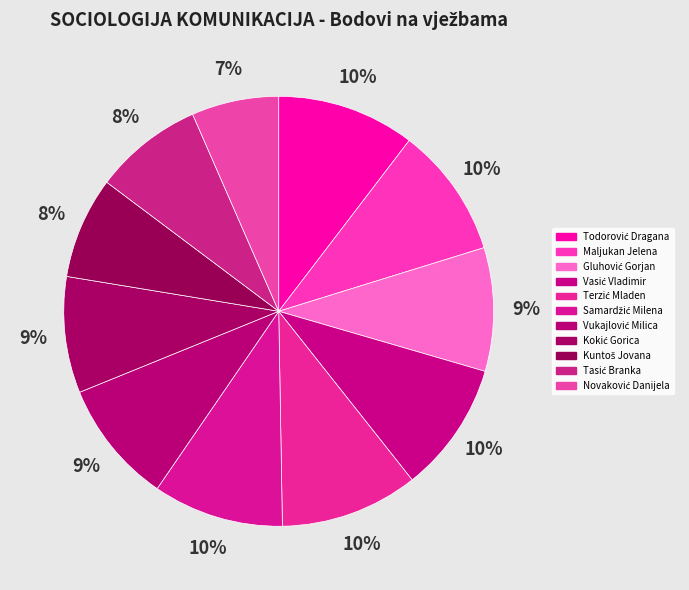

How many segments does this pie chart have?

11